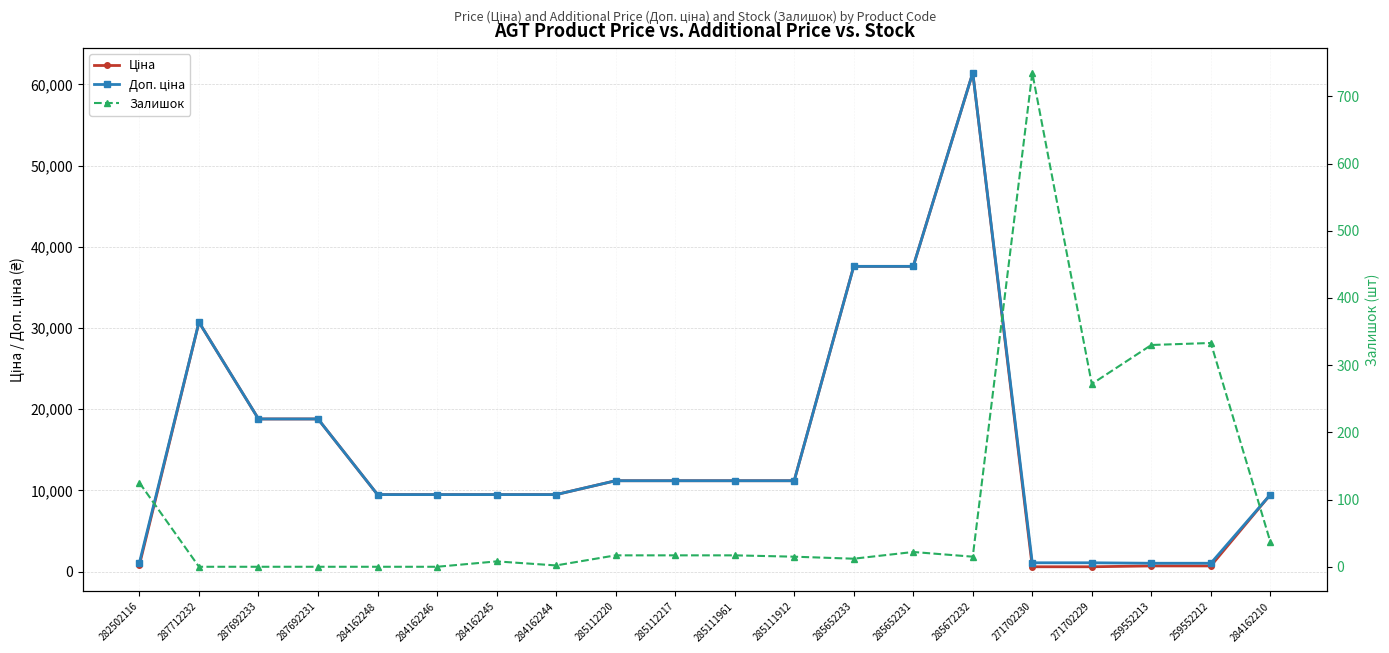

Rank the series by their maximum value, from lowest to highest.

Залишок, Ціна, Доп. ціна